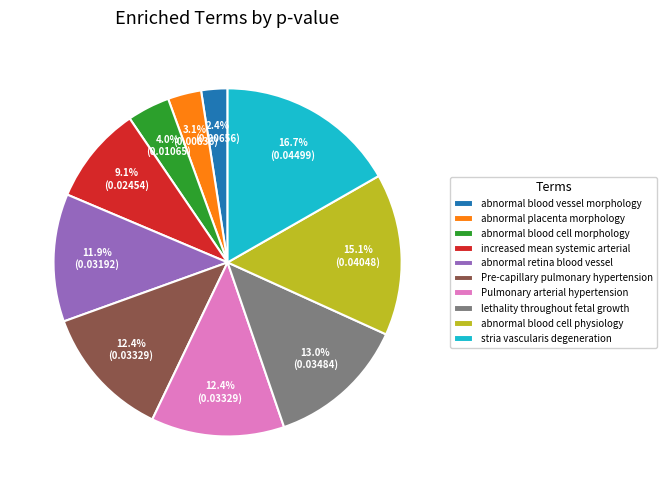

Does abnormal blood vessel morphology represent more than half of the total?

No